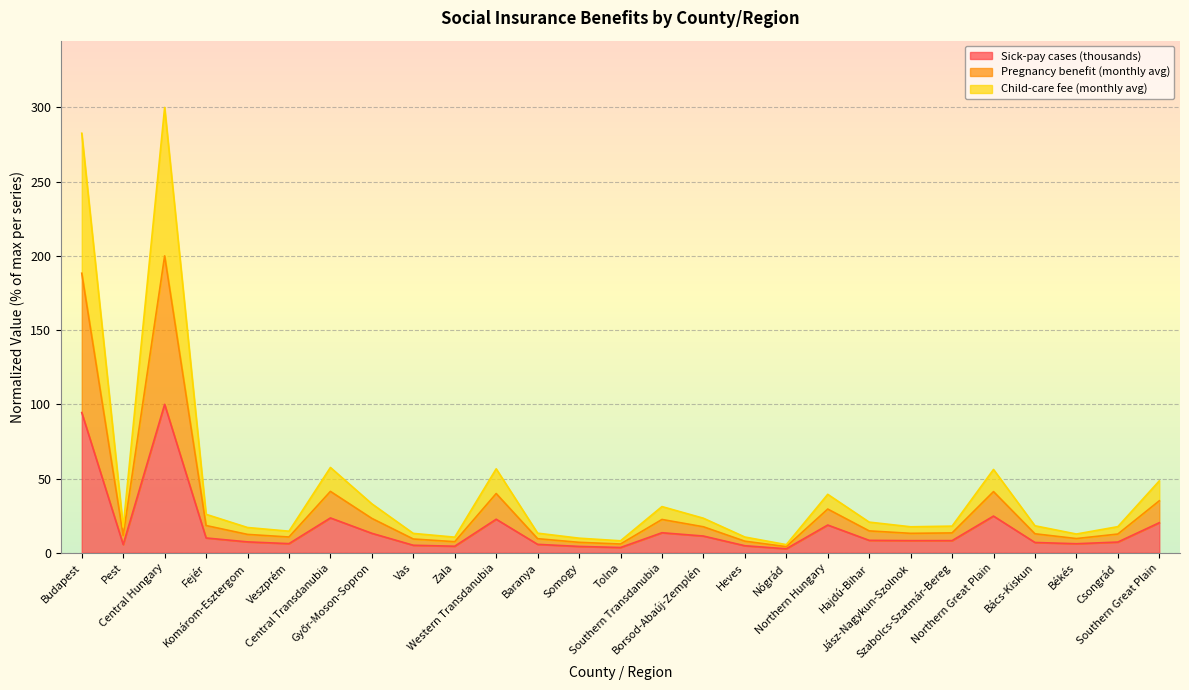

Which has a higher value, Northern Hungary or Bács-Kiskun?

Northern Hungary